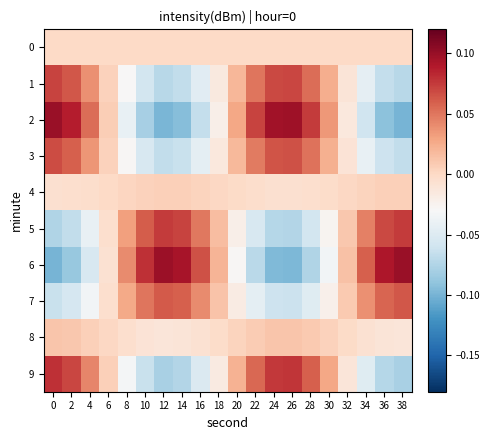

Which series has the widest spread of values?

2